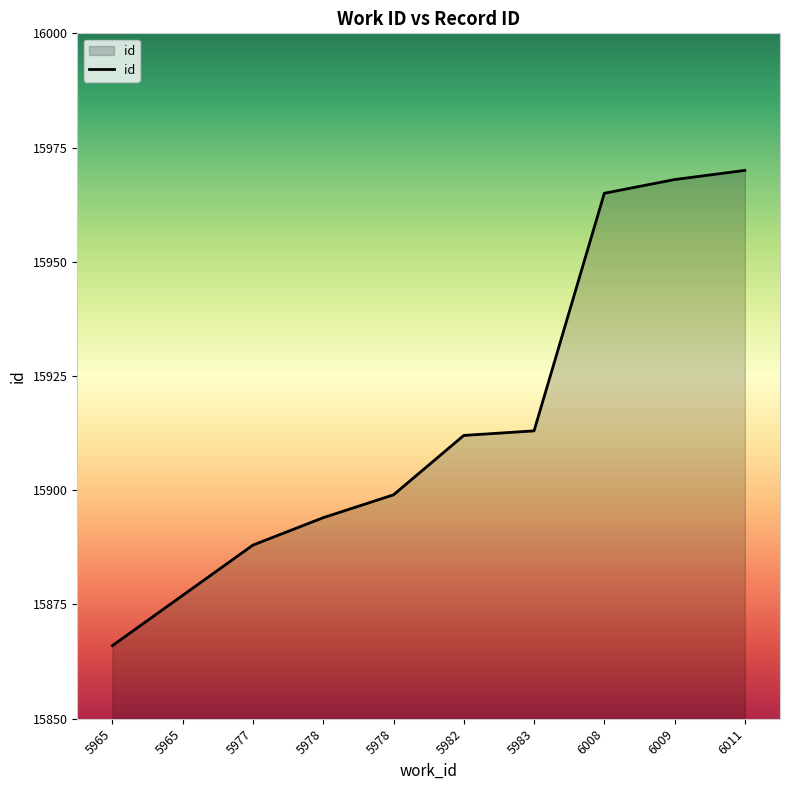

Does the chart have visible grid lines?

No